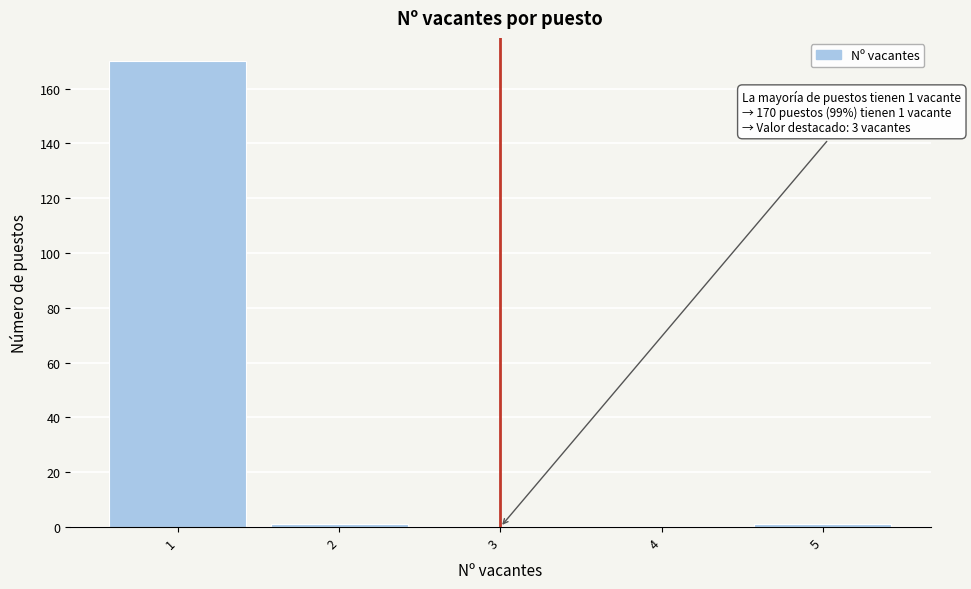

Which range on the x-axis has the tallest bar?

0.5 to 1.5